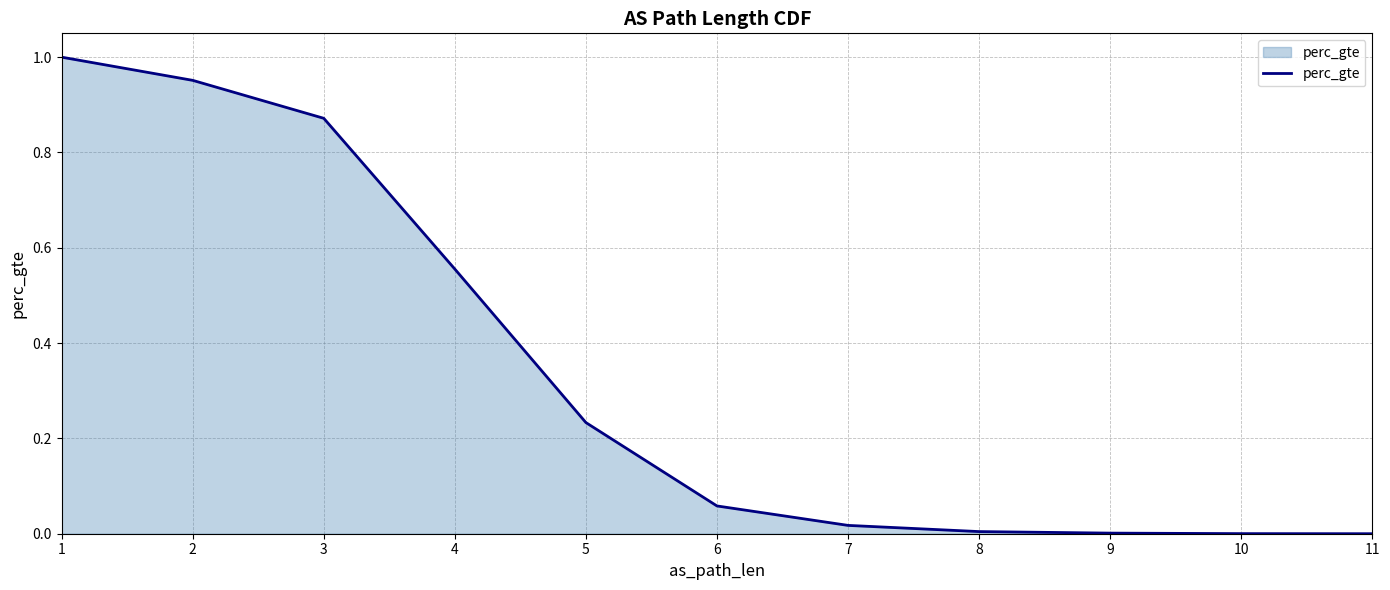

True or false: there are more than 2 points higher than both neighbors.

False